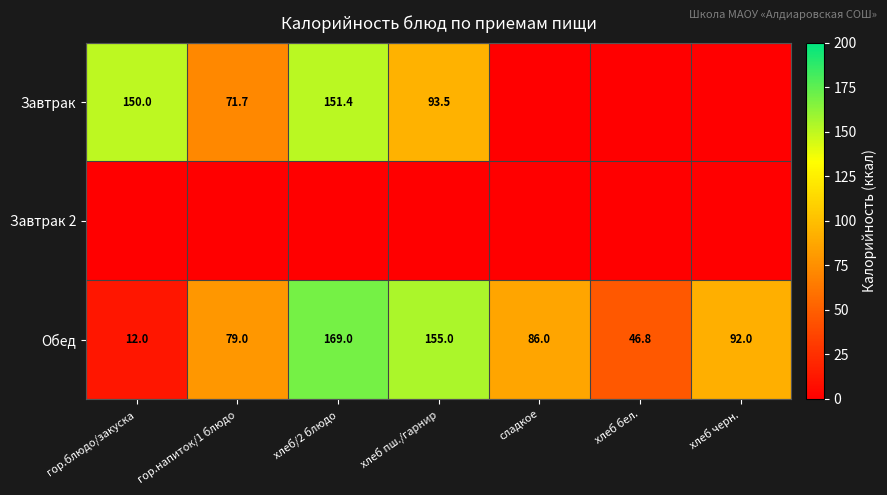

At which label is Обед closest to 90?

хлеб черн.